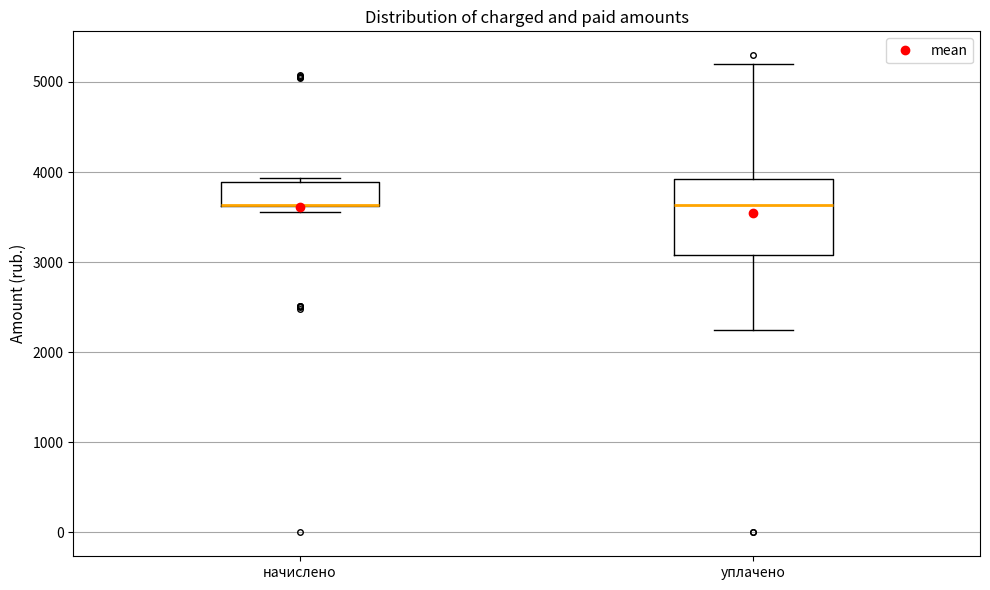

Where is the lower edge of the box for уплачено on the y-axis? The values are not printed on the chart, so give them approximately, as read against the axis.

3100